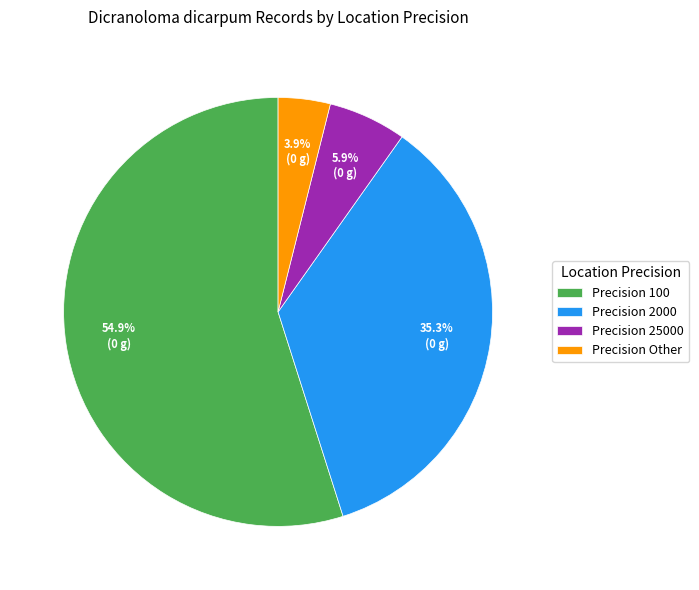

What is the majority slice?

Precision 100